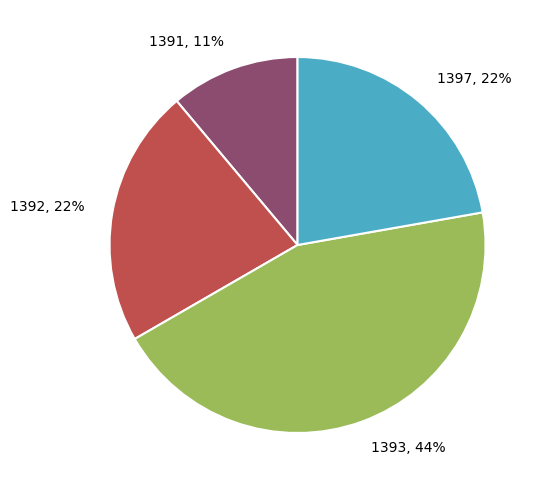

Which category has the smallest portion of the pie?

1391